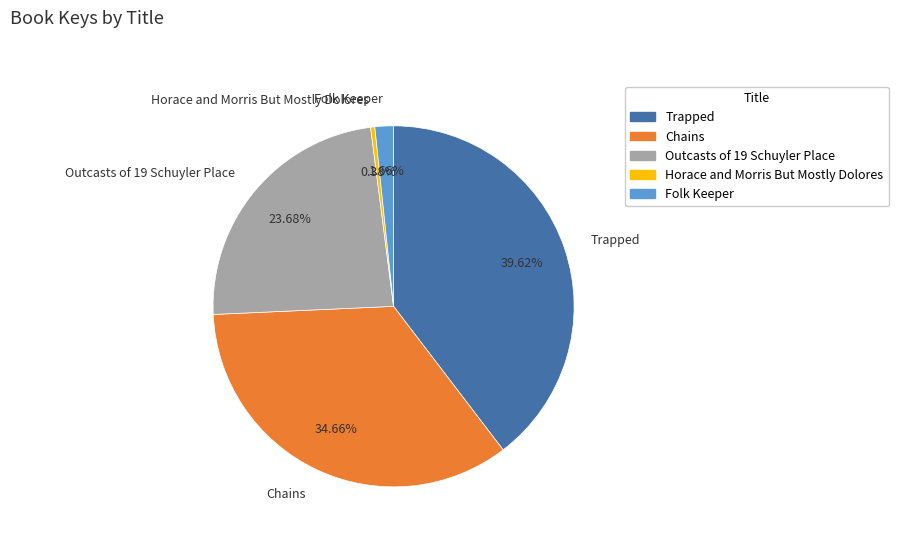

Is there any slice that represents more than half of the pie?

No